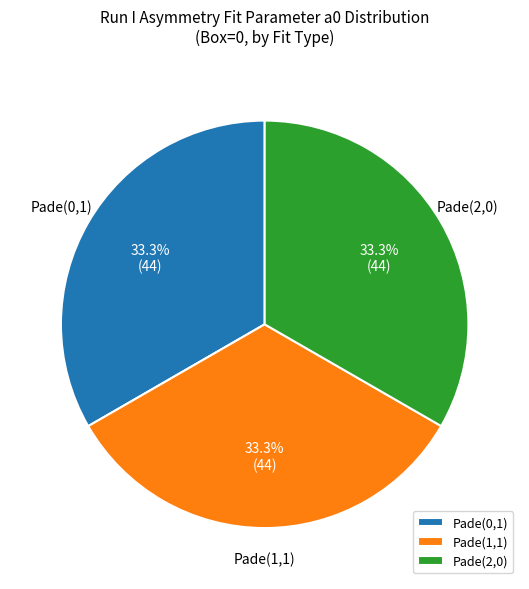

Is there any slice that represents more than half of the pie?

No